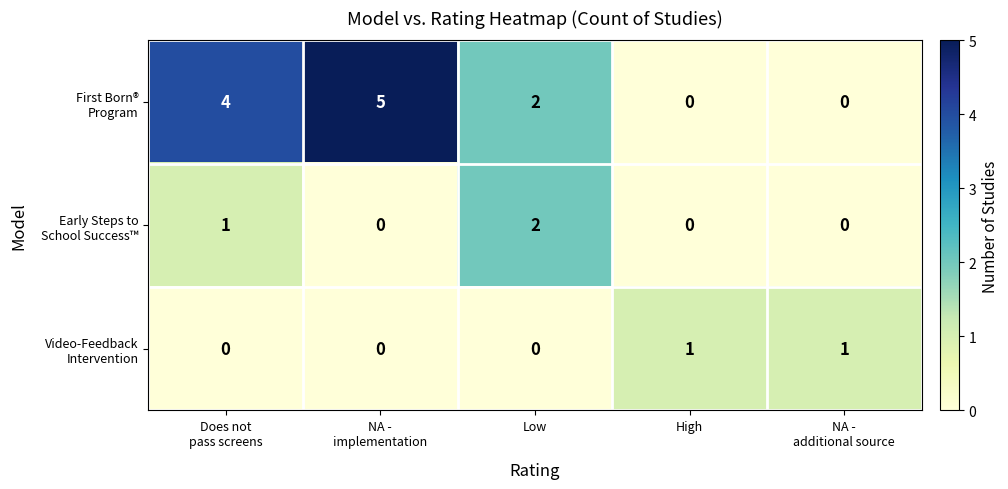

What is the total value across all series at Low?

4